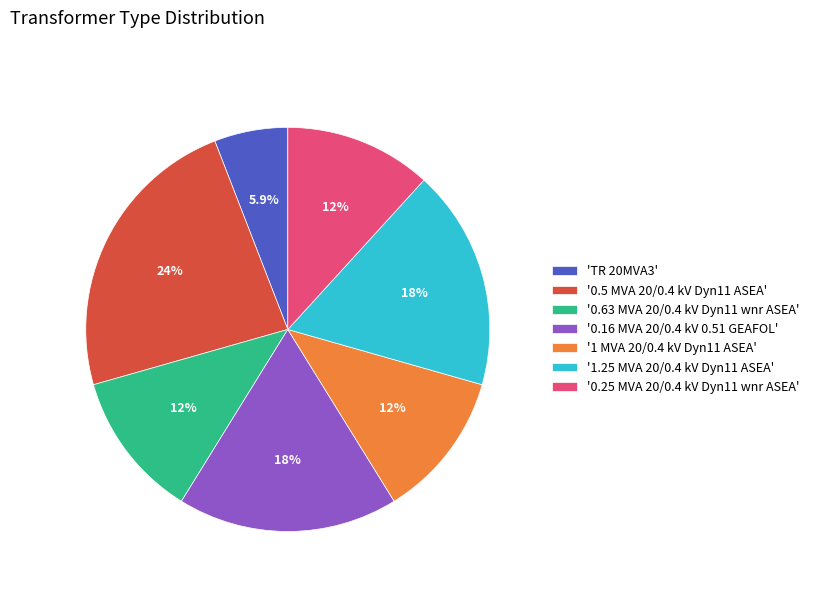

Is there a majority slice in this chart?

No